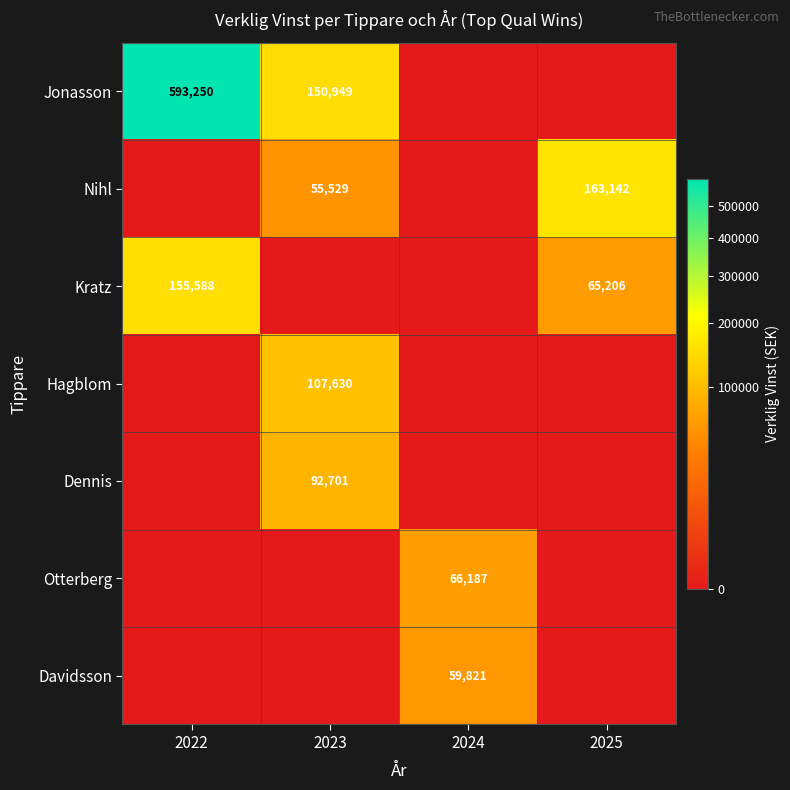

Is it true that Kratz equals 65206 at 2025?

True